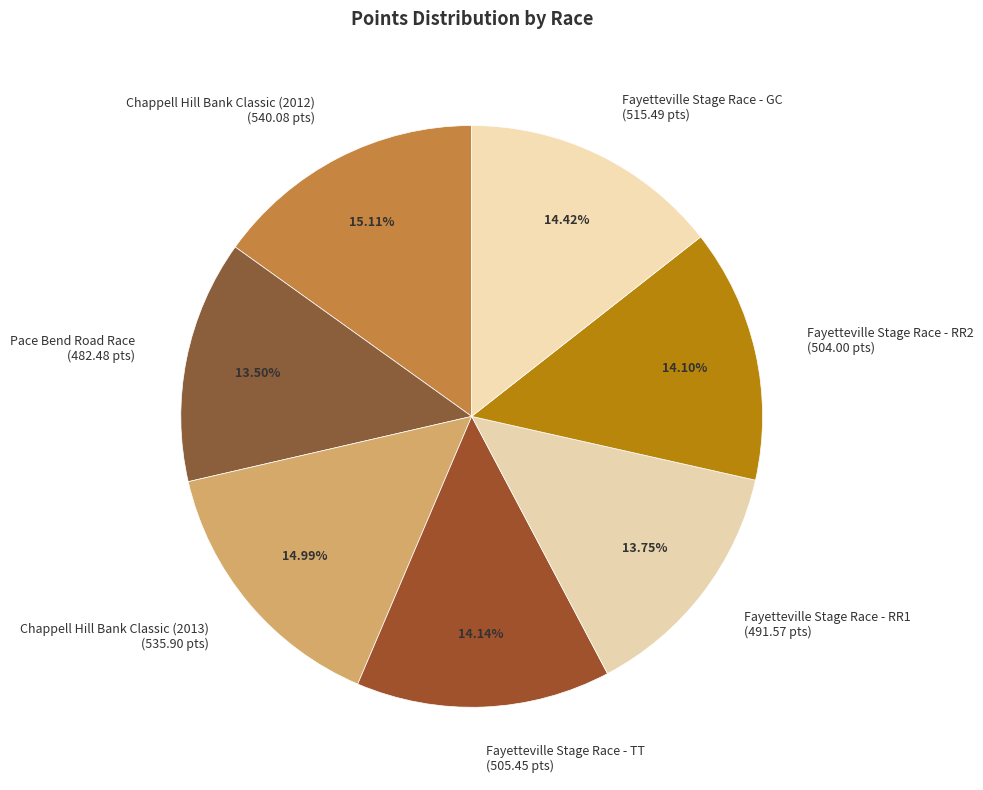

Between Fayetteville Stage Race - GC and Chappell Hill Bank Classic (2013), which is larger?

Chappell Hill Bank Classic (2013)